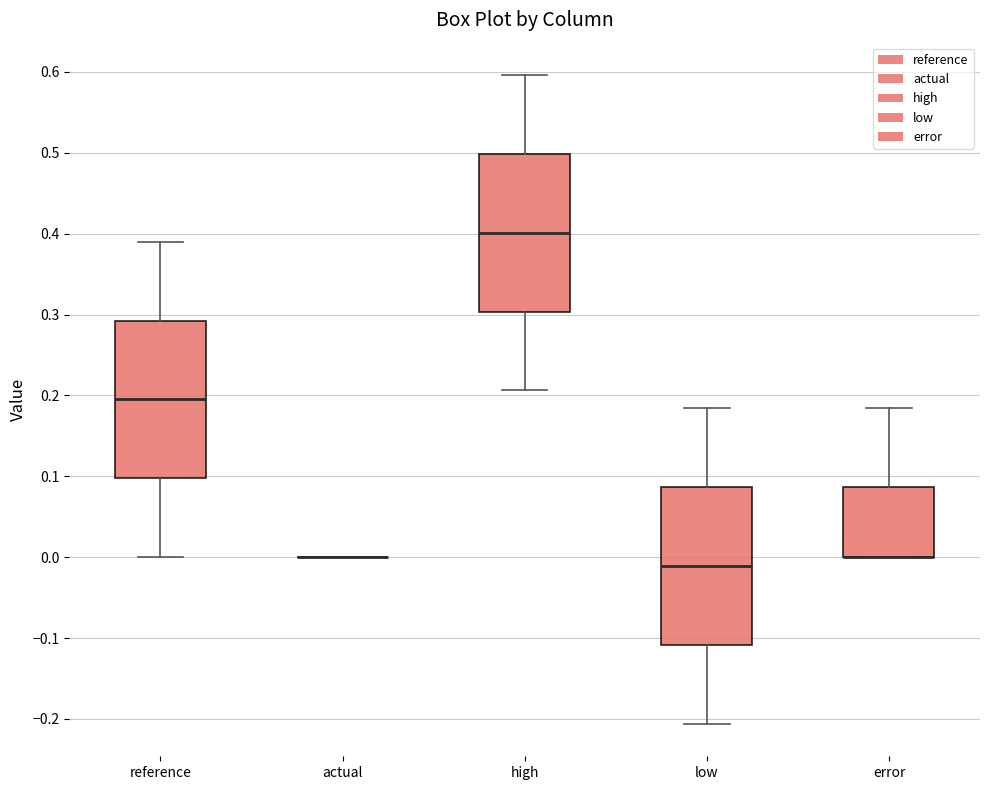

Reading left to right, read every box against the y-axis: the position of its median line, the range the box covers, and the ends of its whiskers. The values are not printed on the chart, so give them approximately, as read against the axis.

reference: median 0.20, box 0.10 to 0.29, whiskers 0.00 to 0.39
actual: box collapsed to a line at 0.00, whiskers 0.00 to 0.00
high: median 0.40, box 0.30 to 0.50, whiskers 0.21 to 0.60
low: median -0.01, box -0.11 to 0.09, whiskers -0.21 to 0.18
error: median 0.00 (drawn on the box's lower edge), box 0.00 to 0.09, whiskers 0.00 to 0.18